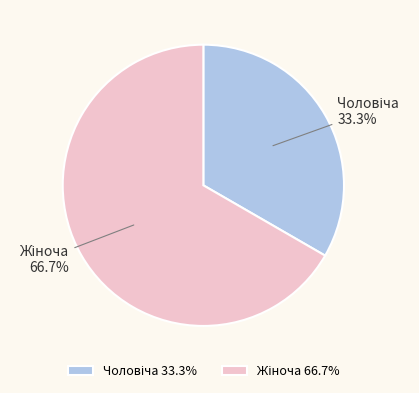

Does any single category account for the majority?

Yes